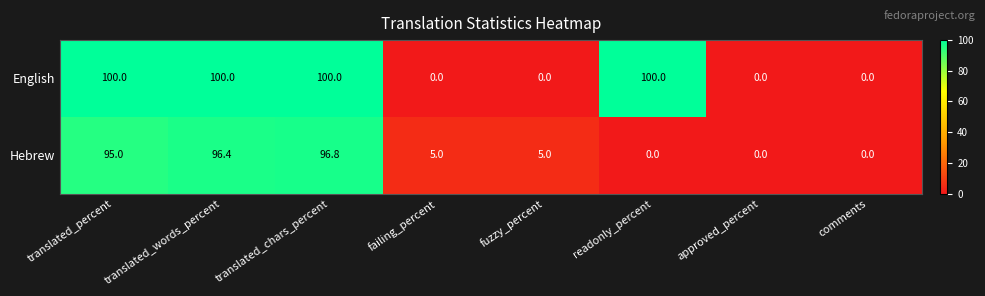

Which series has the widest spread of values?

English